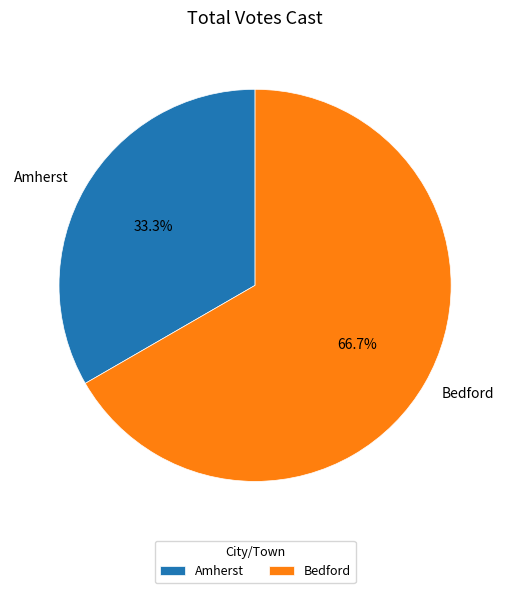

To the nearest percent, what is the difference between the largest and smallest slice percentages?

33%